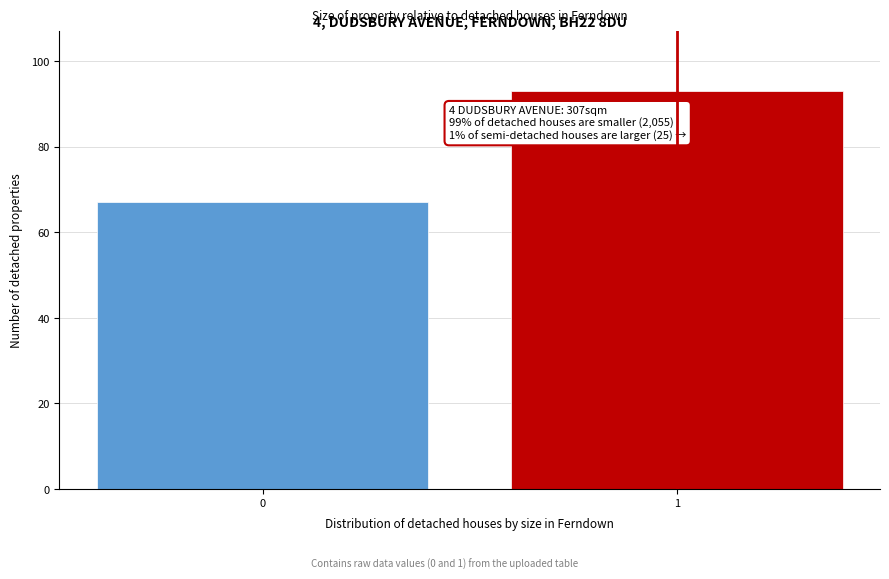

Reading right to left, extract all data points from this chart.

1=93	0=67